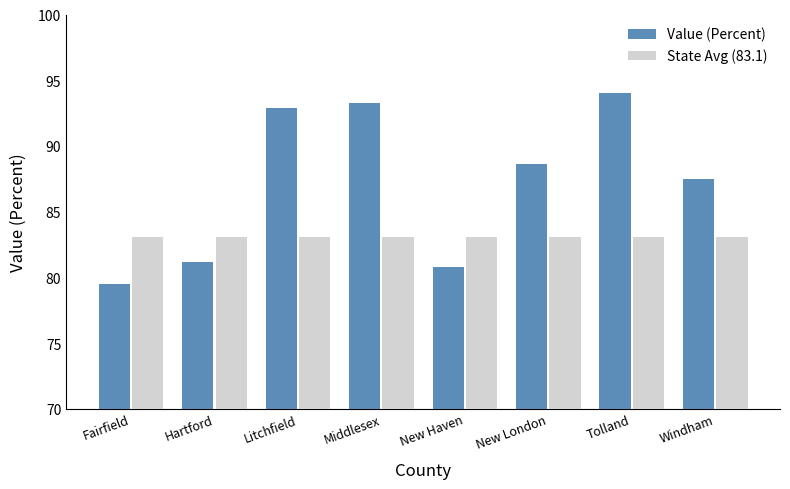

What is the maximum value for Value (Percent)?

94.0